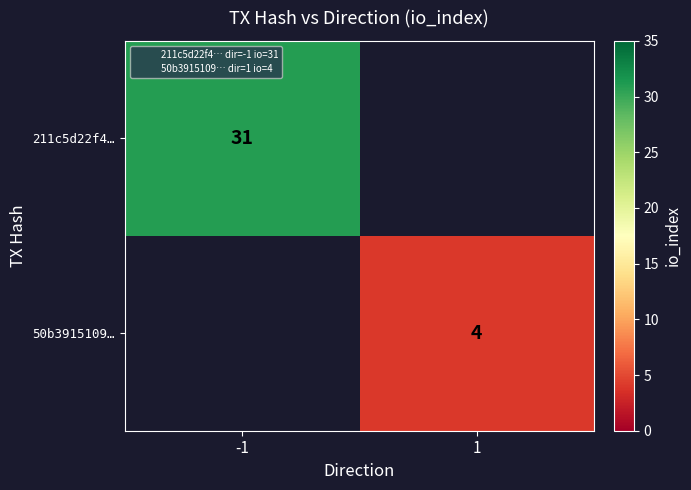

At which label does 211c5d22f4… reach its minimum?

-1